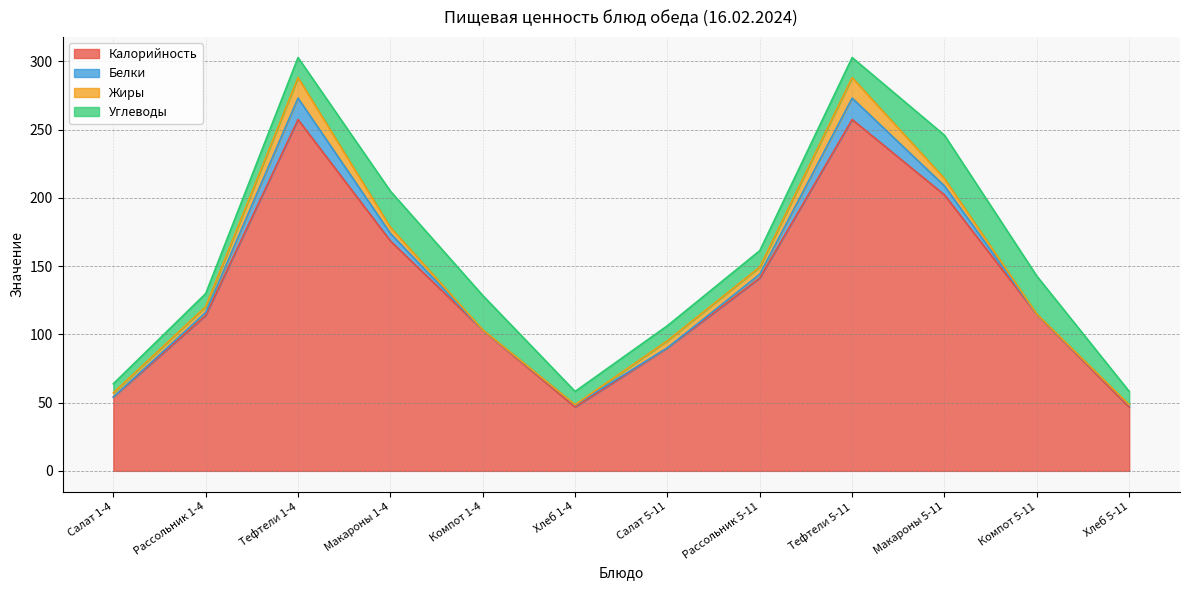

What is the sum of the Калорийность values at Тефтели 1-4 and Салат 5-11?

347.5